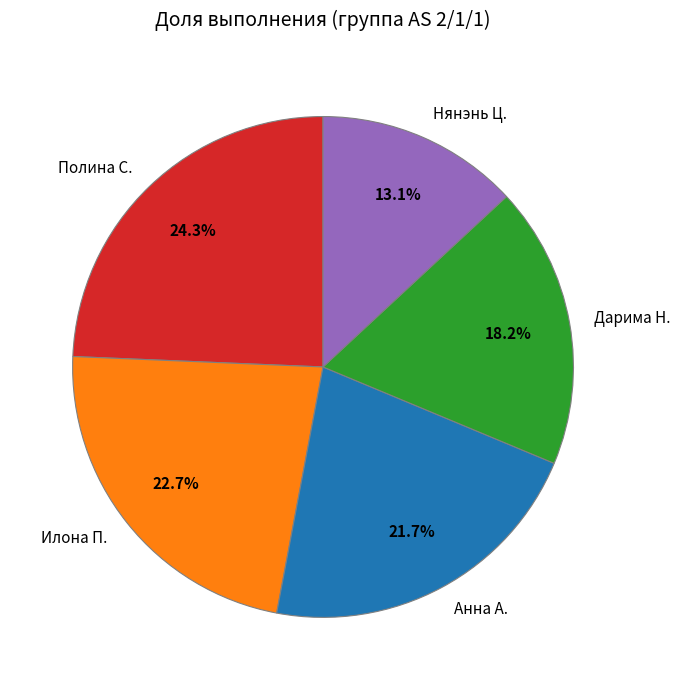

Rank the categories by value from highest to lowest.

Полина С., Илона П., Анна А., Дарима Н., Нянэнь Ц.